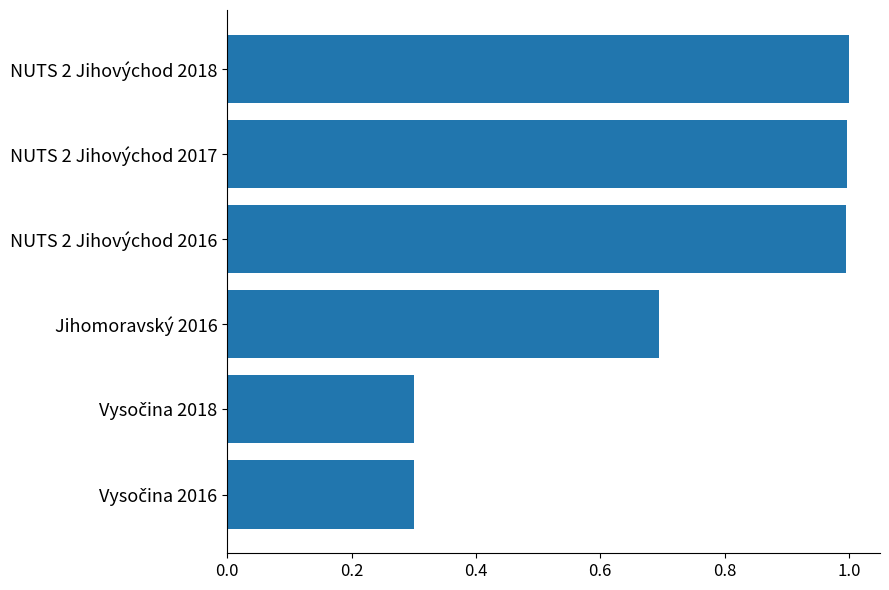

How many categories are shown in the chart?

6